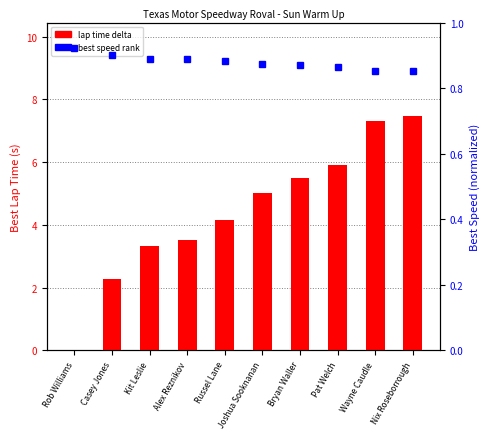

What position from the right is Russel Lane?

6